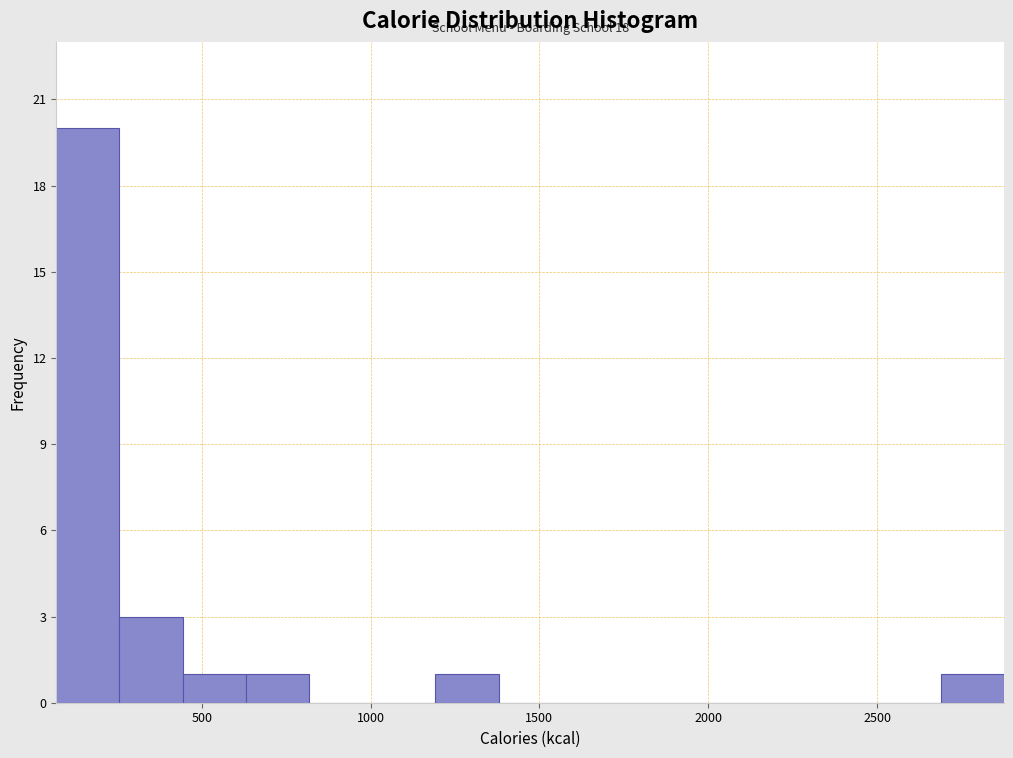

Read against the x-axis, roughly where is the centre of the tallest bar?

150